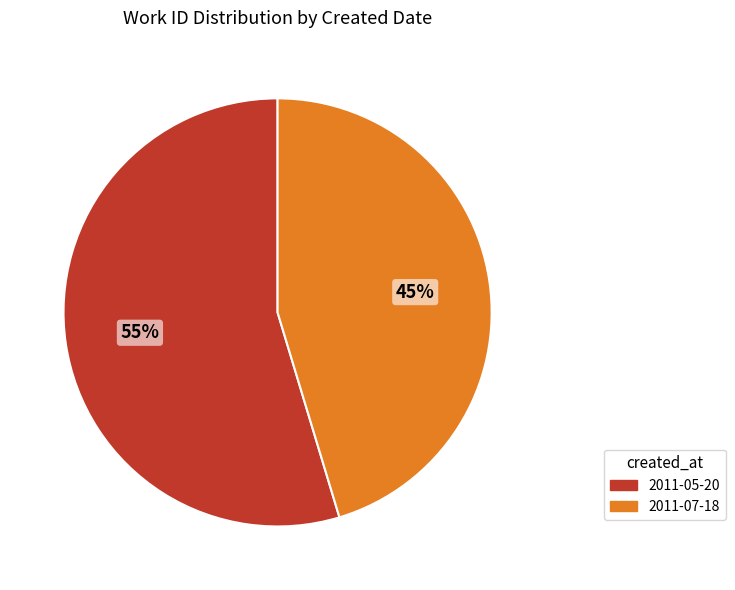

Is it true that 2011-05-20 is 55% of the pie?

True